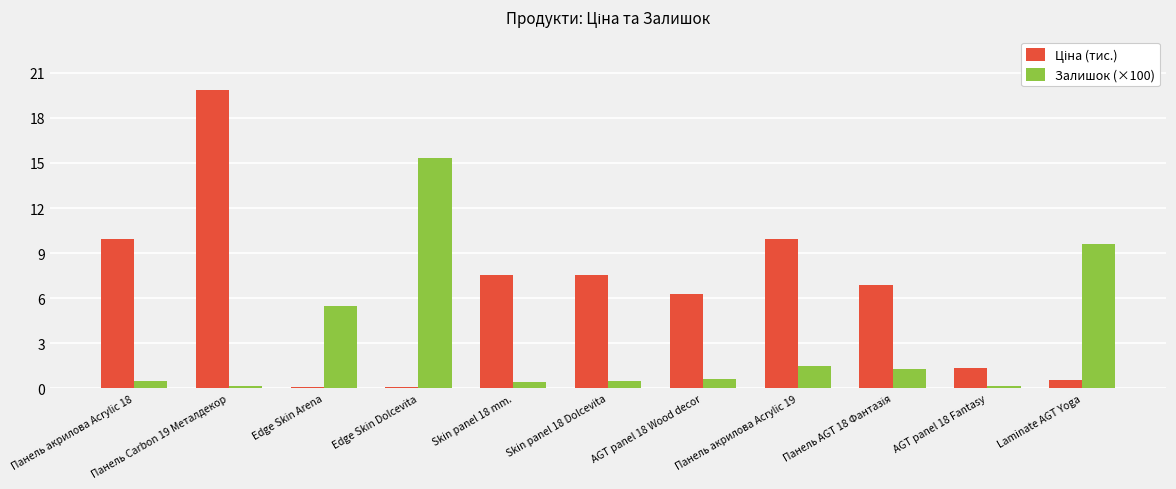

What is the average value of the Залишок (×100) series?

3.2